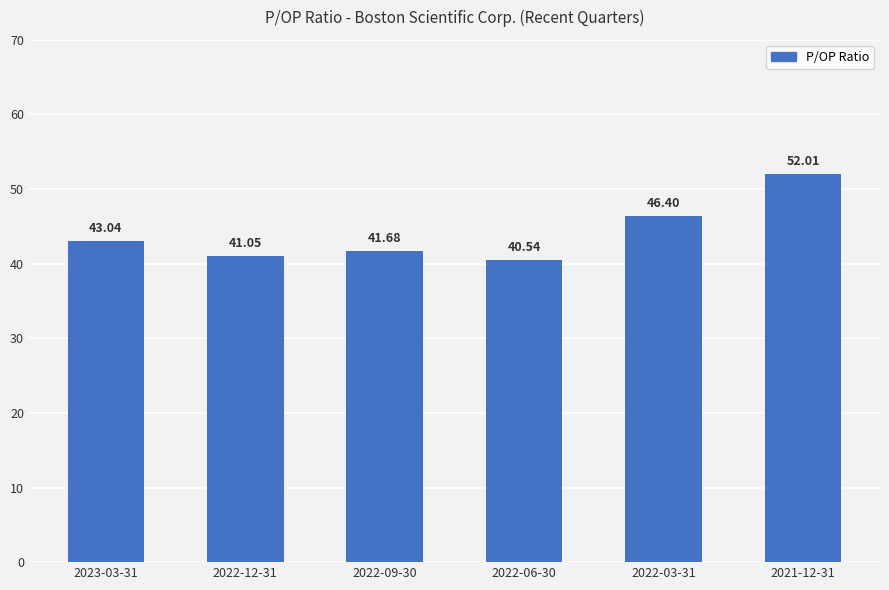

What is the greatest value displayed?

52.0